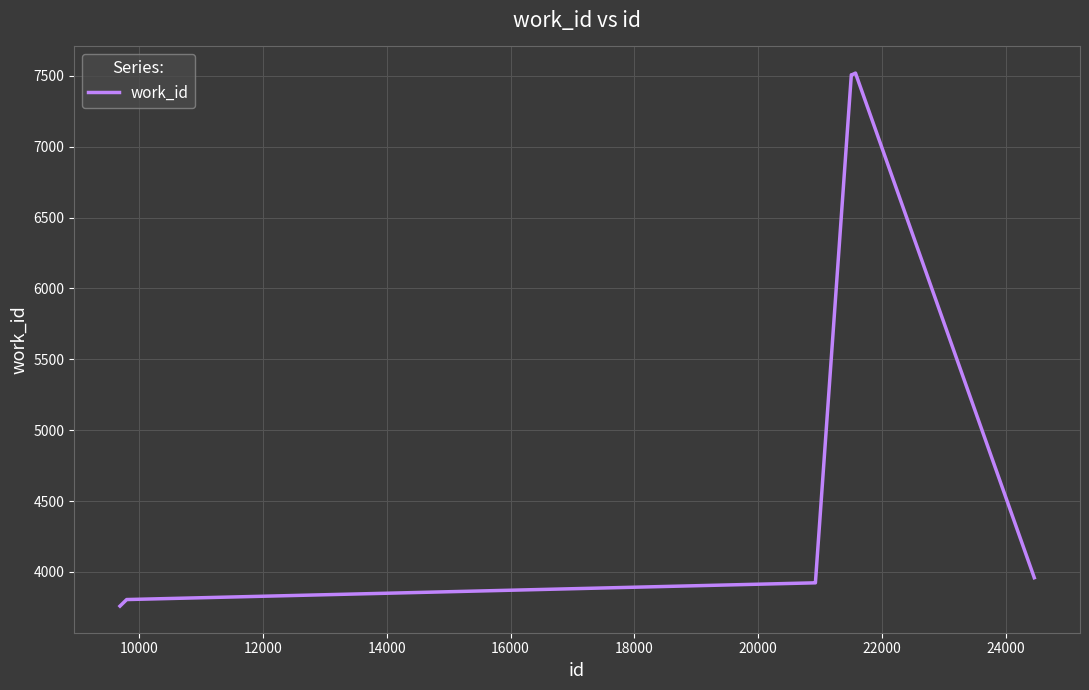

What is the minimum value shown in the chart?

3759